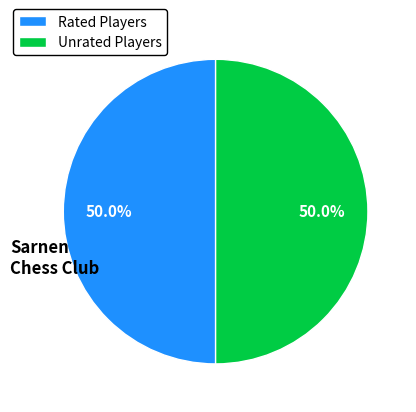

What is the ratio of the value at Rated Players to the value at Unrated Players?

1.0